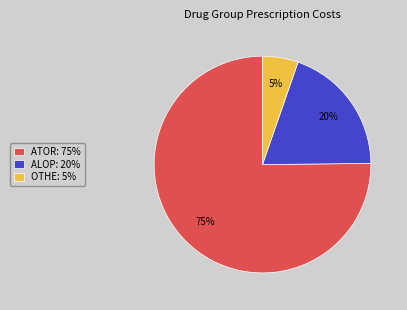

To the nearest percent, what portion does ALOP: 20% represent?

20%